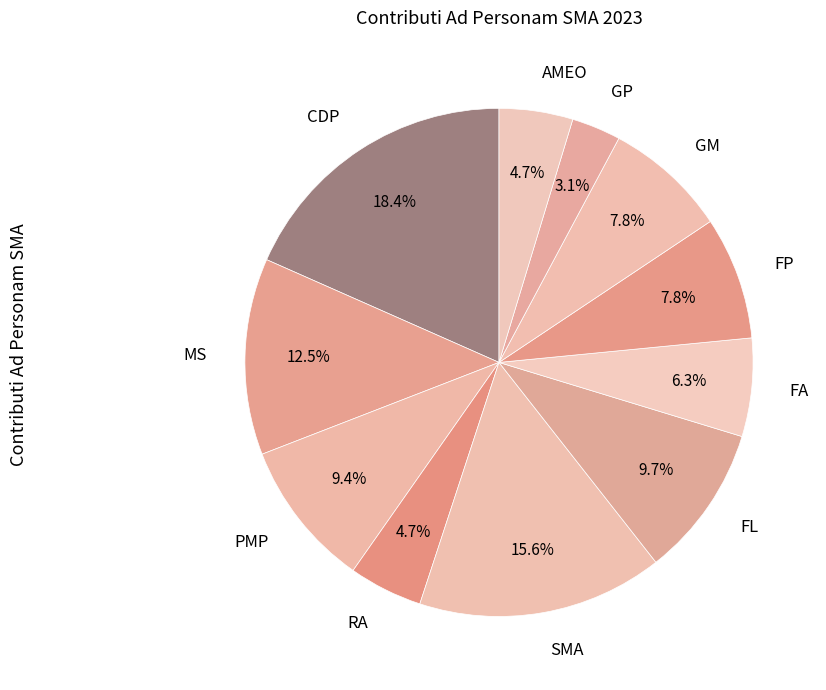

Is there a majority slice in this chart?

No